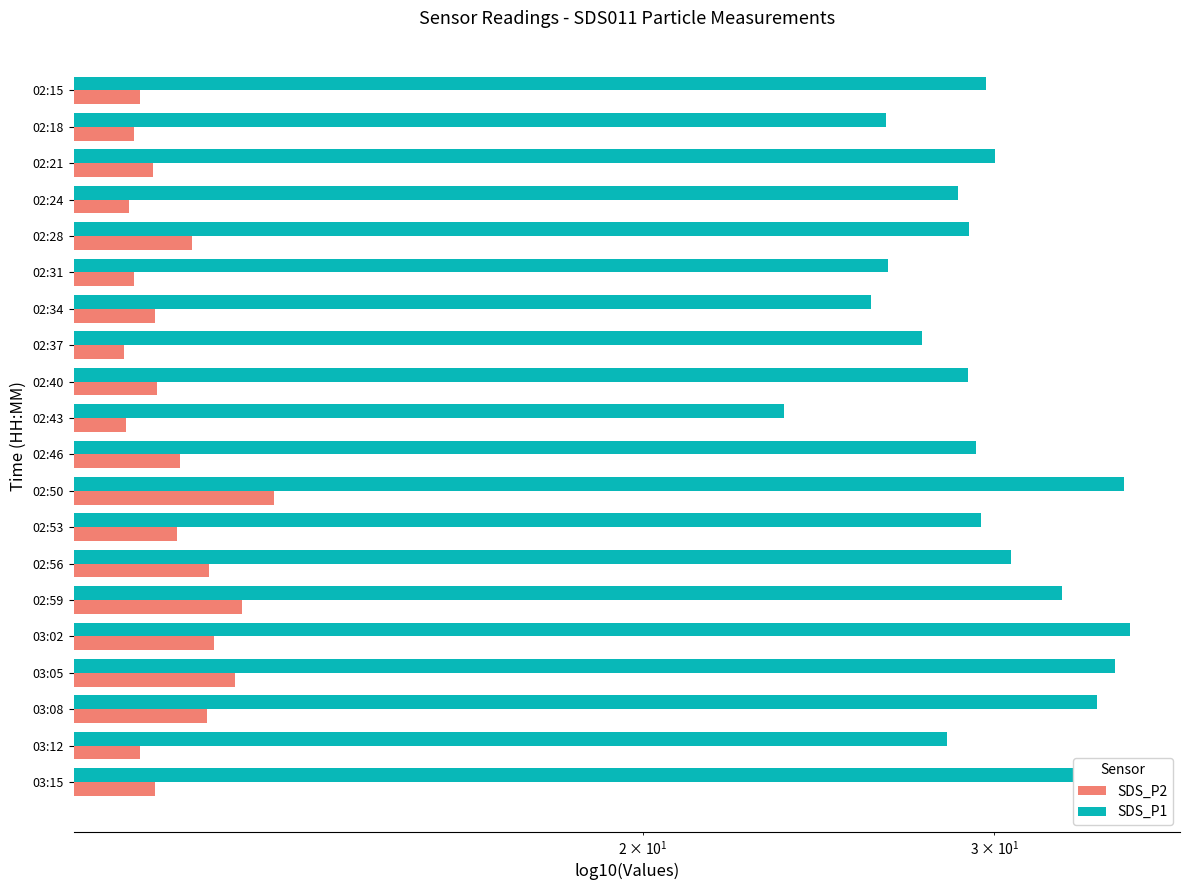

How many values in the SDS_P1 series exceed 29?

13